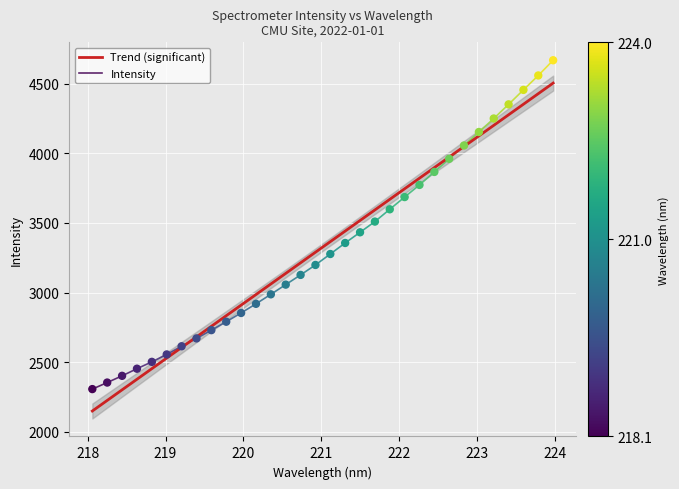

What is the ratio of the value at 222.4538 to the value at 218.442?

1.6